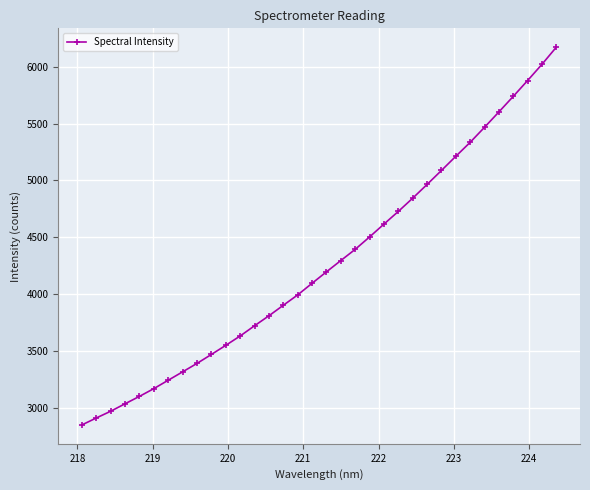

How many data points does each series have?

34